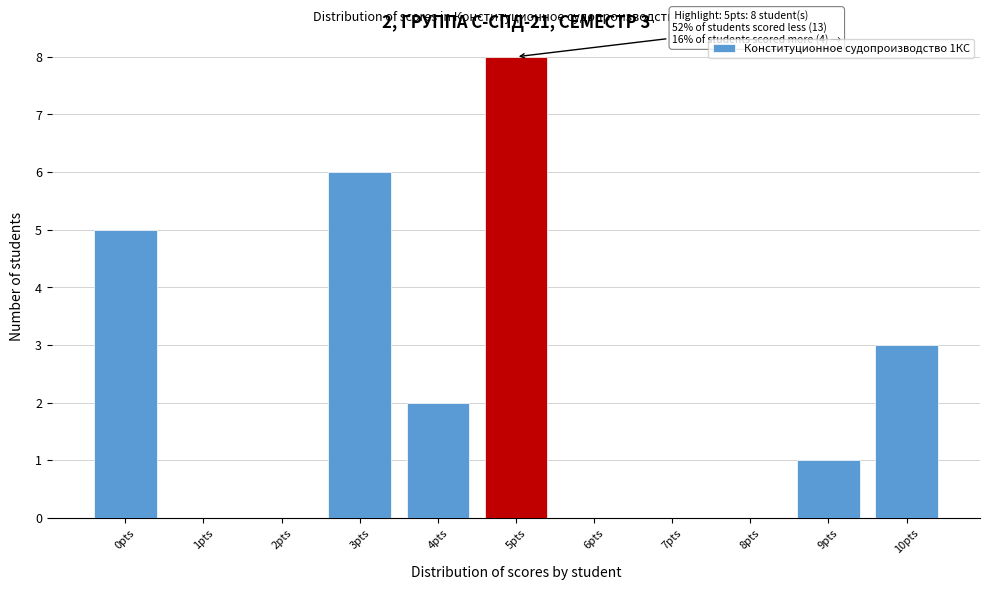

Reading left to right, list all the values displayed in this chart.

0pts=5	1pts=0	2pts=0	3pts=6	4pts=2	5pts=8	6pts=0	7pts=0	8pts=0	9pts=1	10pts=3